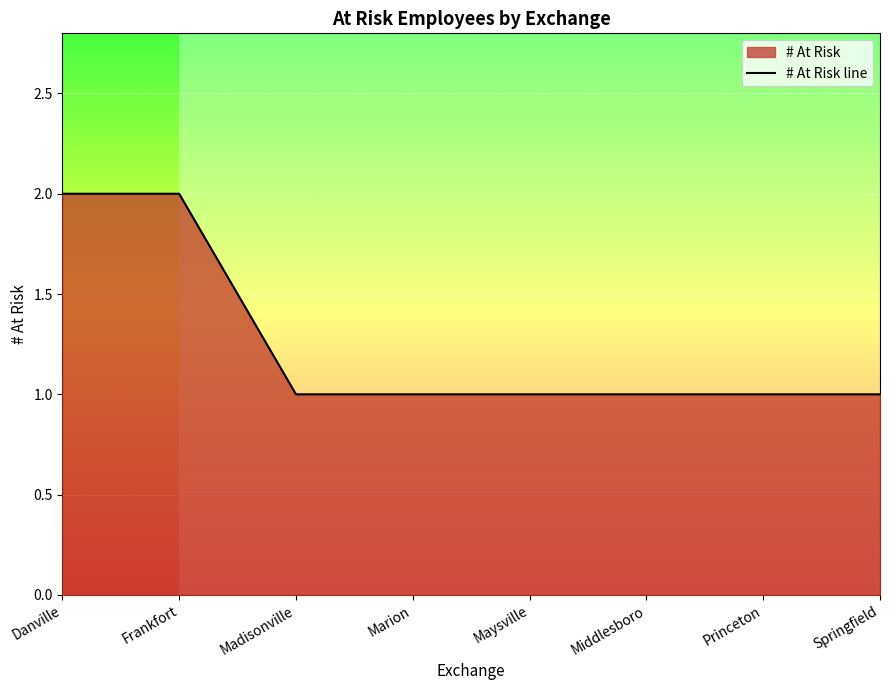

How many values are between 1 and 2?

8